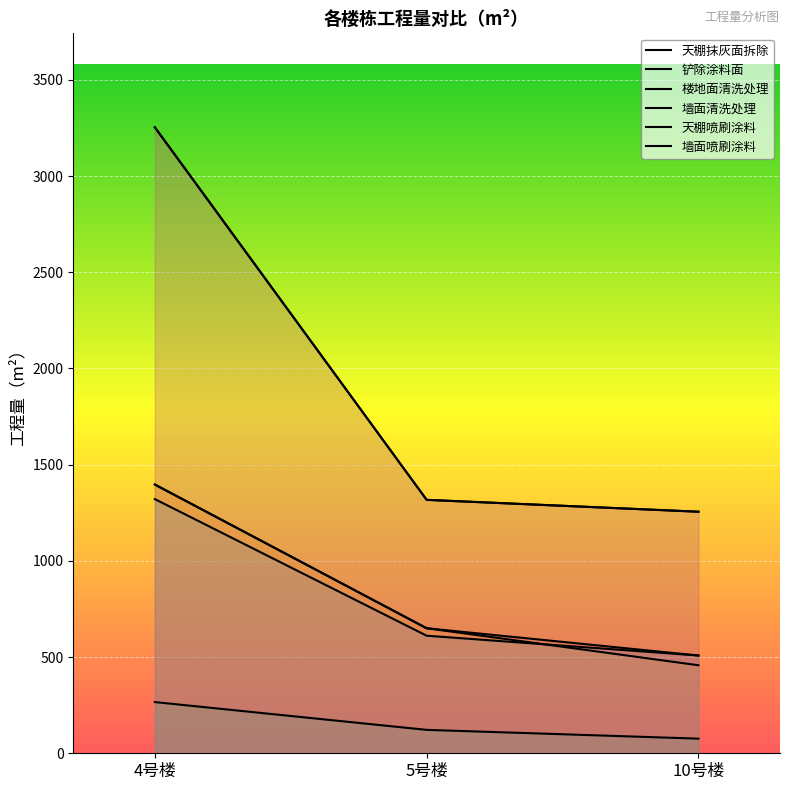

How many lines are shown in the chart?

6